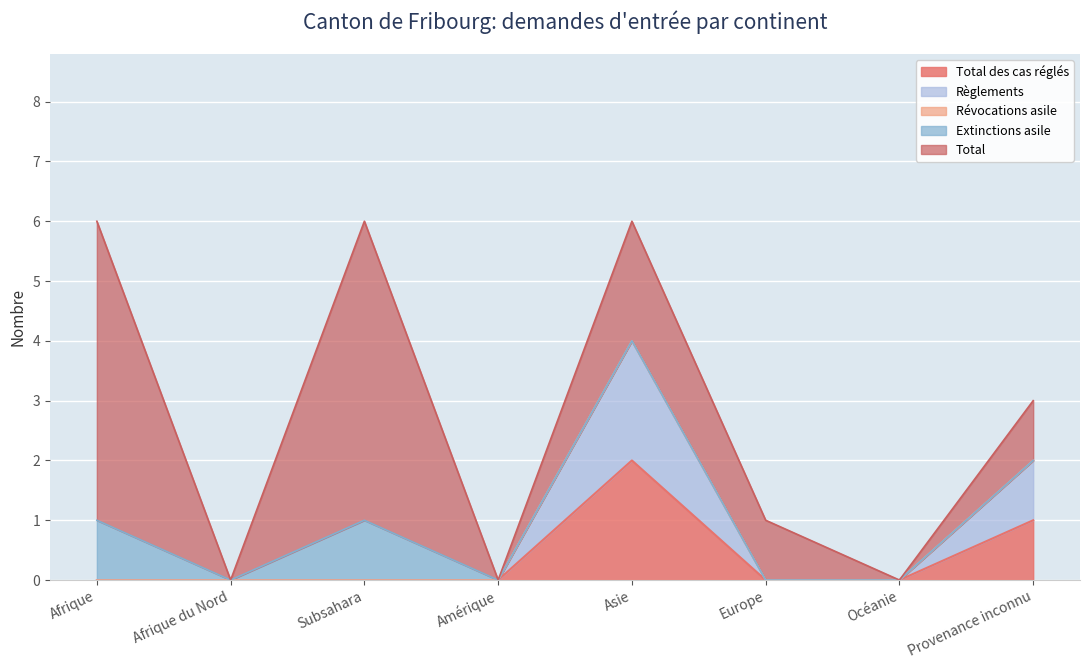

What is the difference between the maximum and minimum values in the Total series?

5